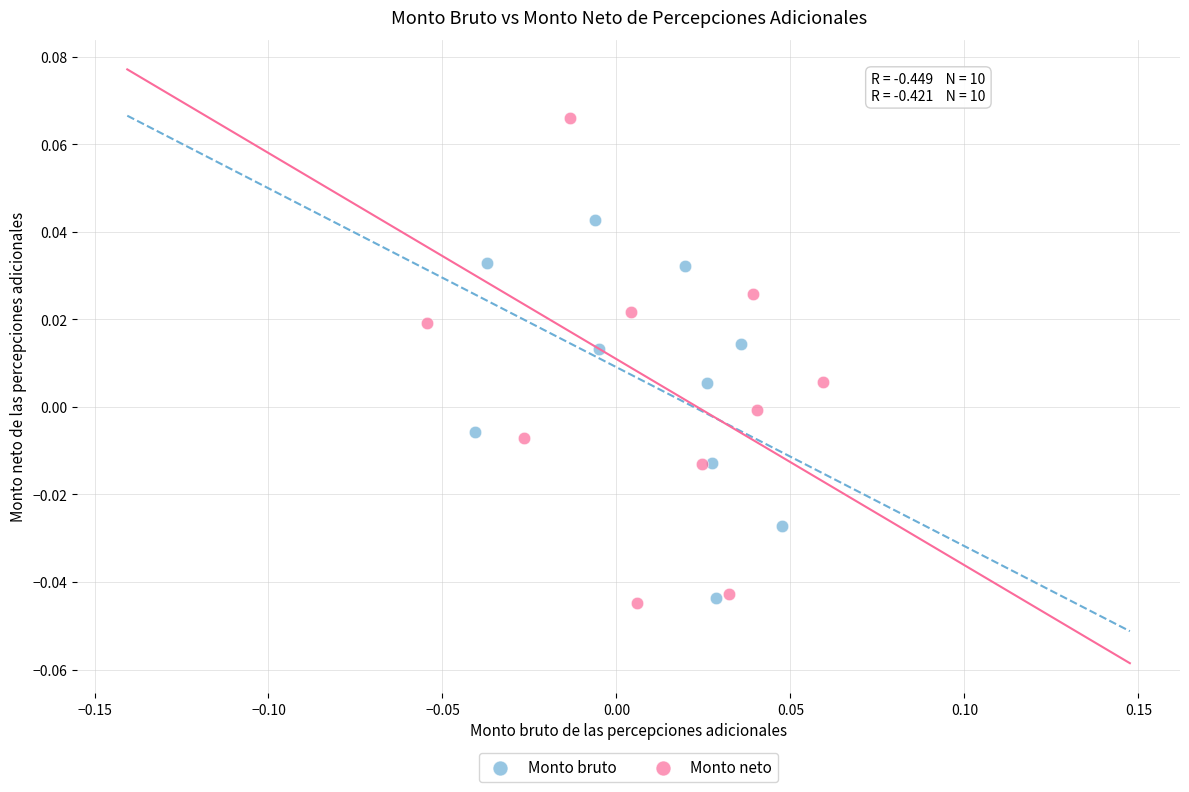

Which series reaches the maximum Y coordinate?

Monto neto